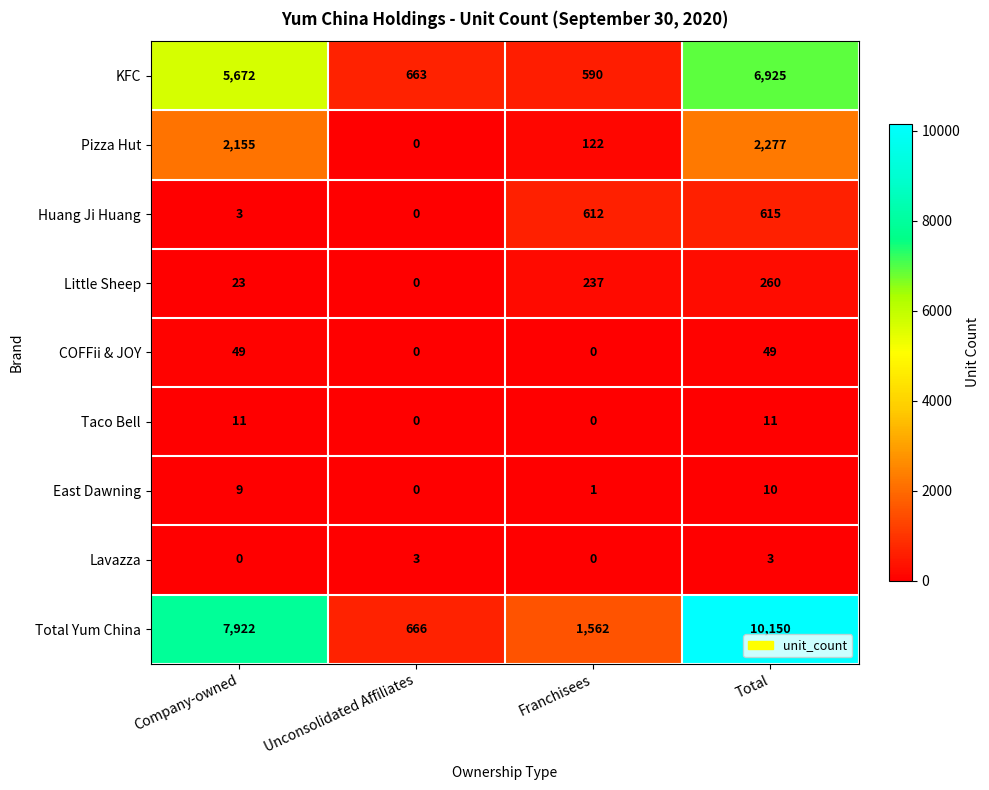

True or false: COFFii & JOY has a value of -34 at Franchisees.

False